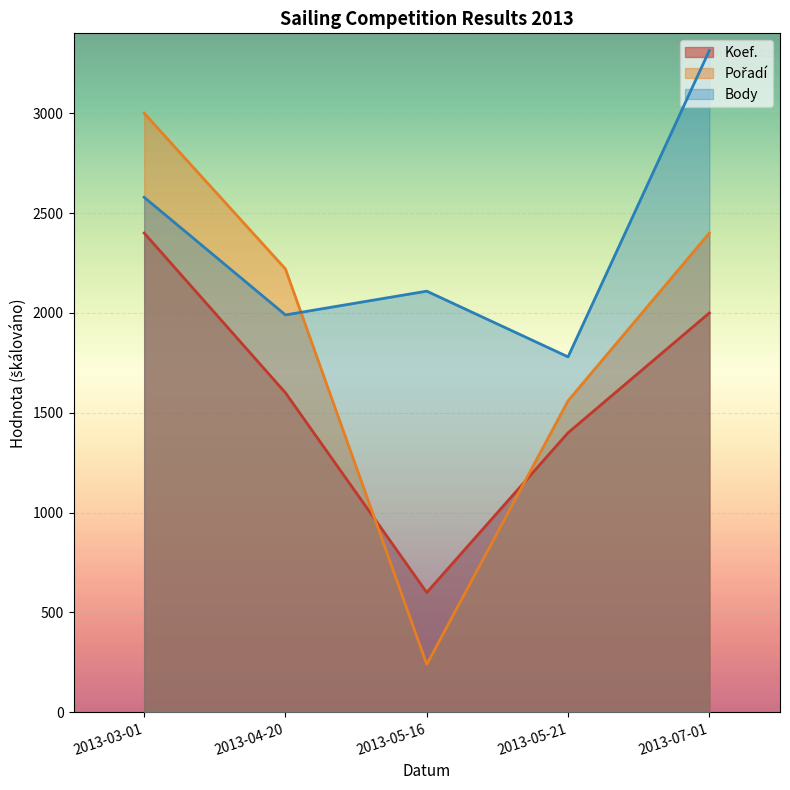

Which series has the largest total across all categories?

Body